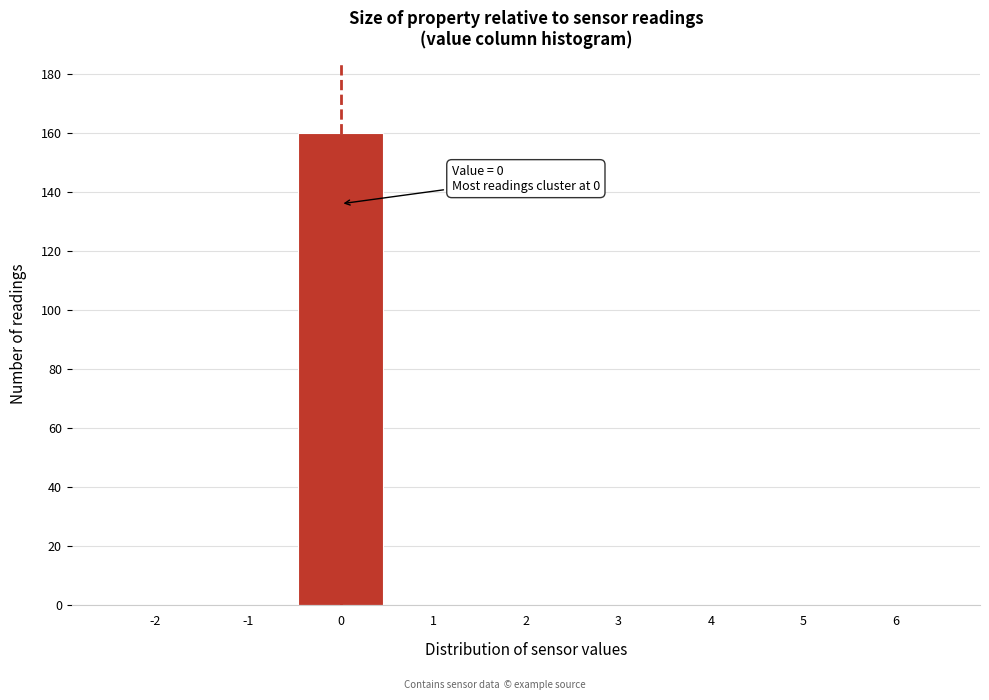

Over which range of the x-axis is the bar tallest?

-0.5 to 0.5